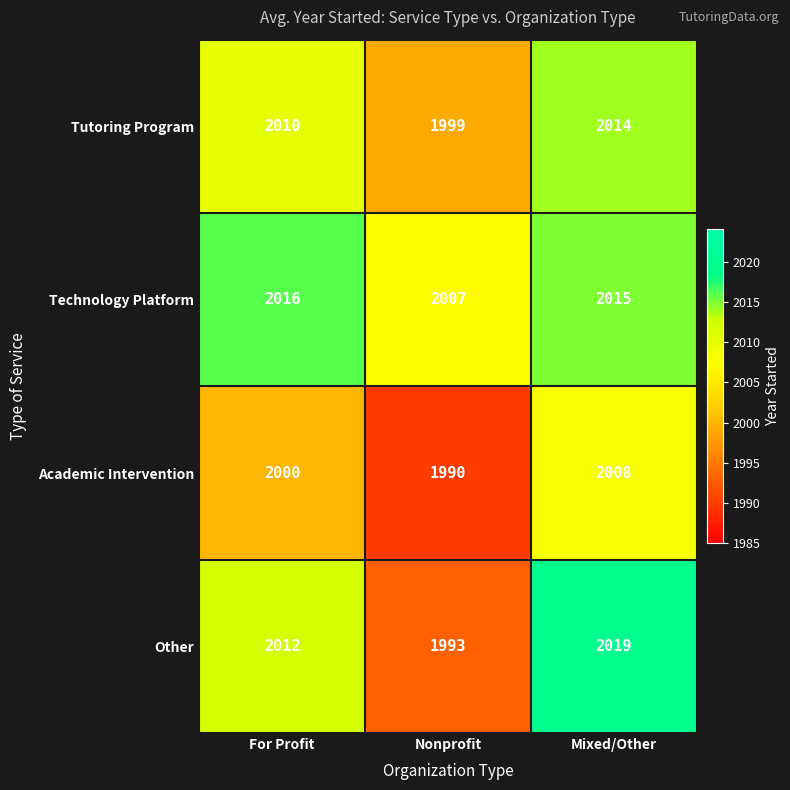

What is the difference between the maximum and minimum values in the Academic Intervention series?

18